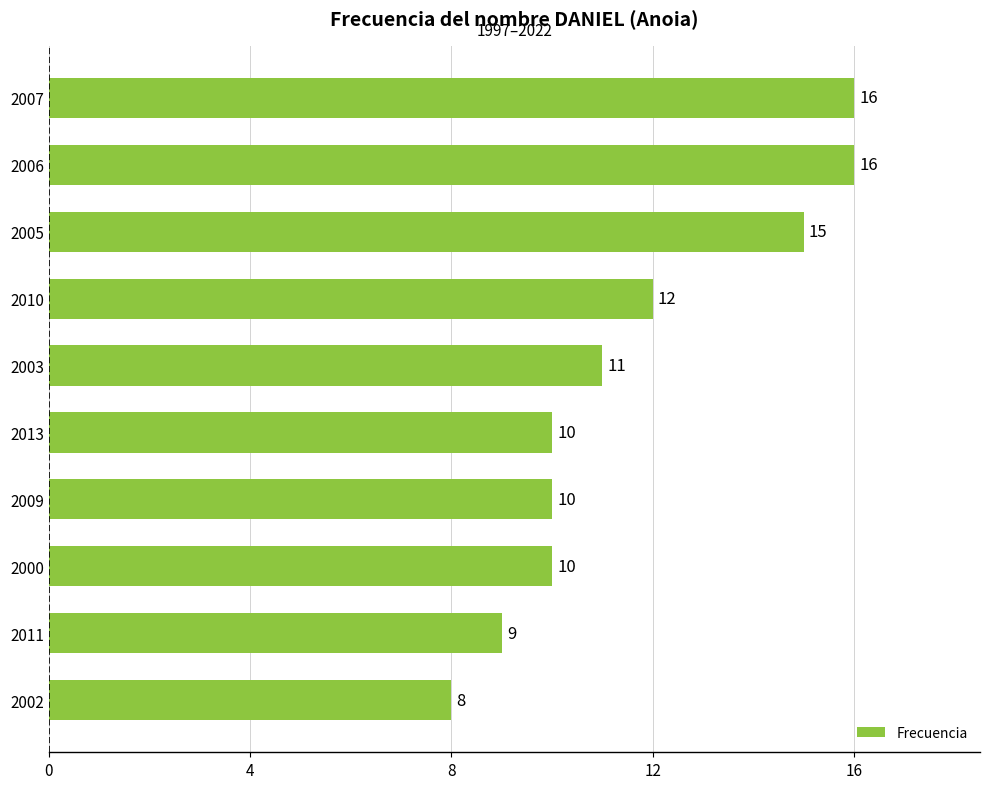

The chart shows a value of 10 at 2006. True or false?

False